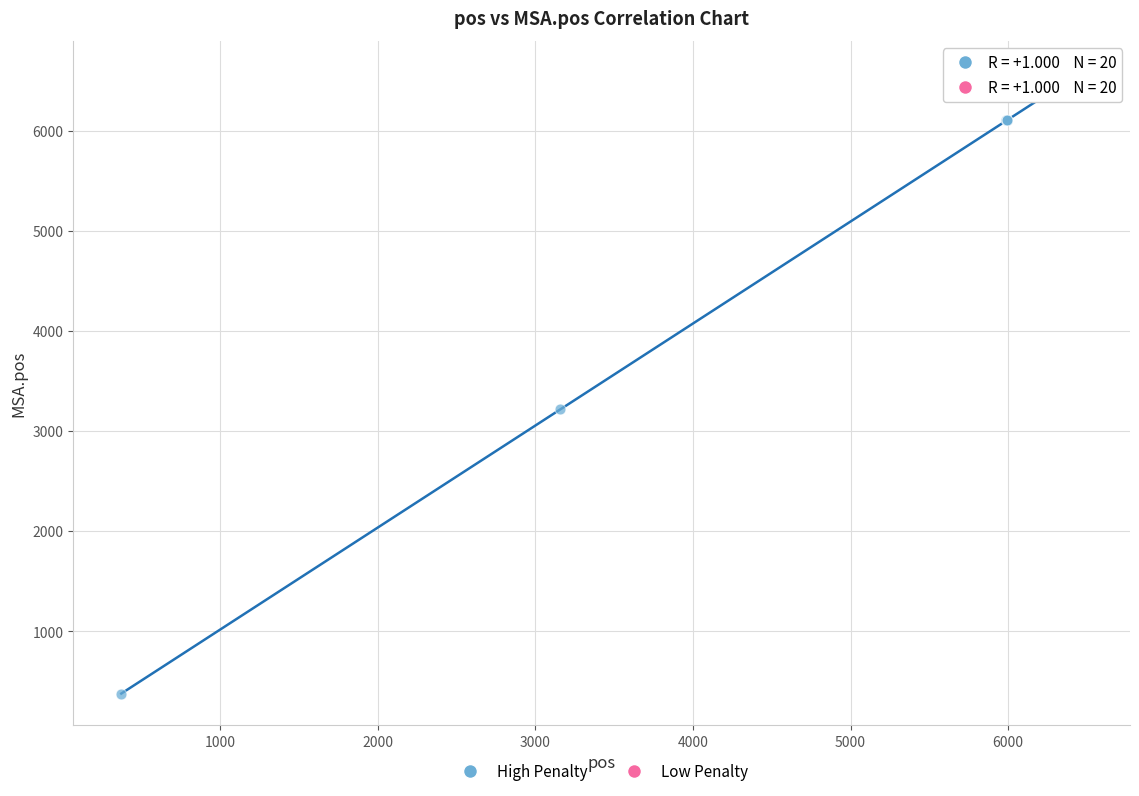

Which series has the widest spread of Y values?

High Penalty